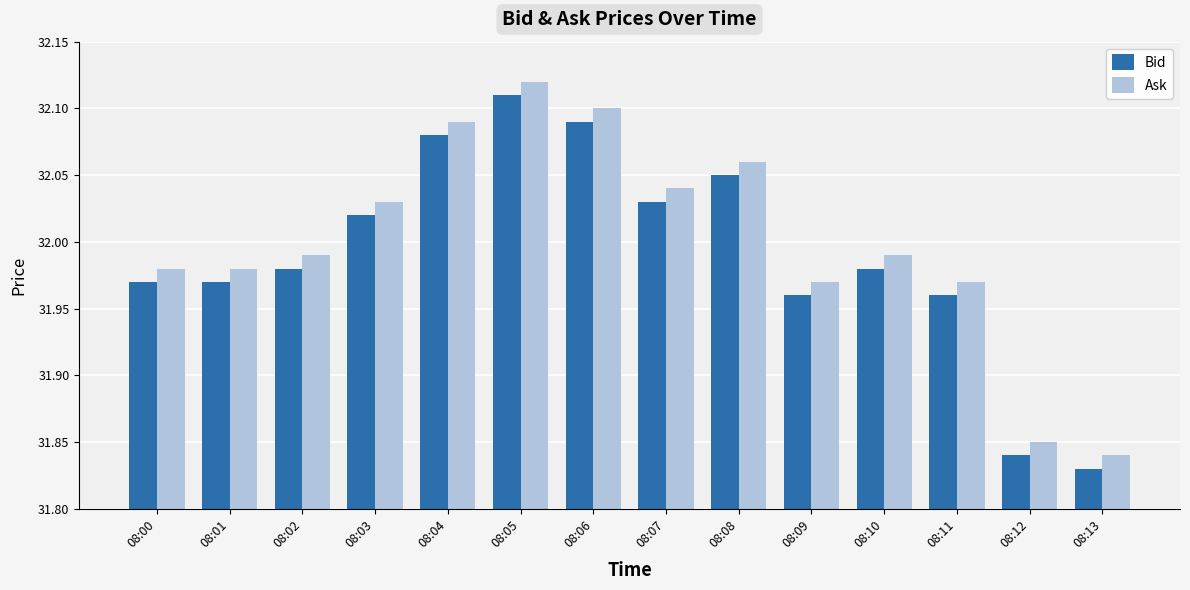

At which label does Bid reach its peak?

08:05